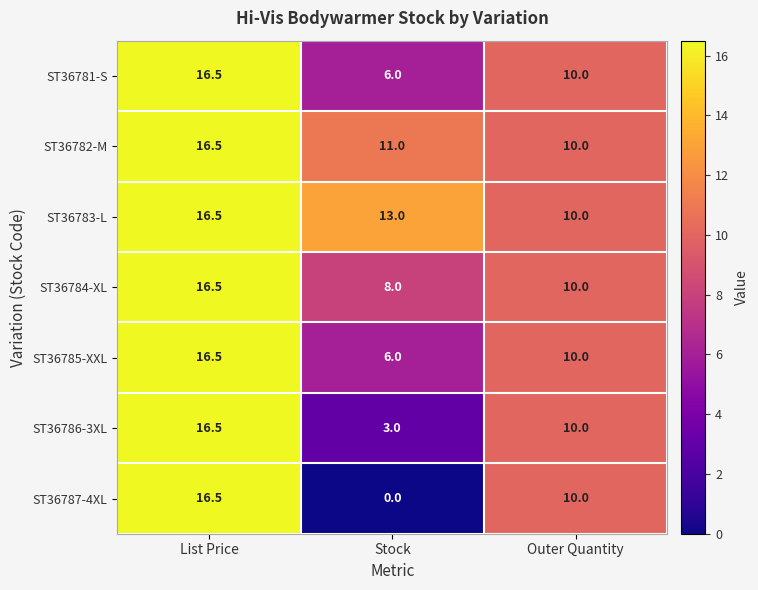

What is the maximum value shown in the chart?

16.5